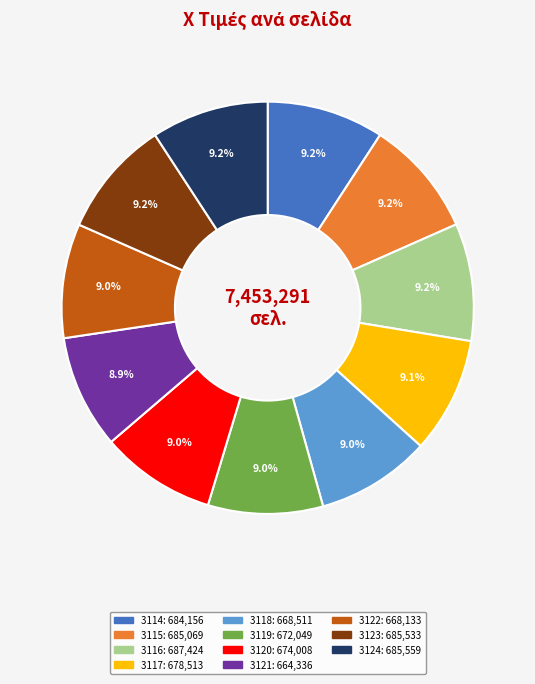

How many segments does this pie chart have?

11